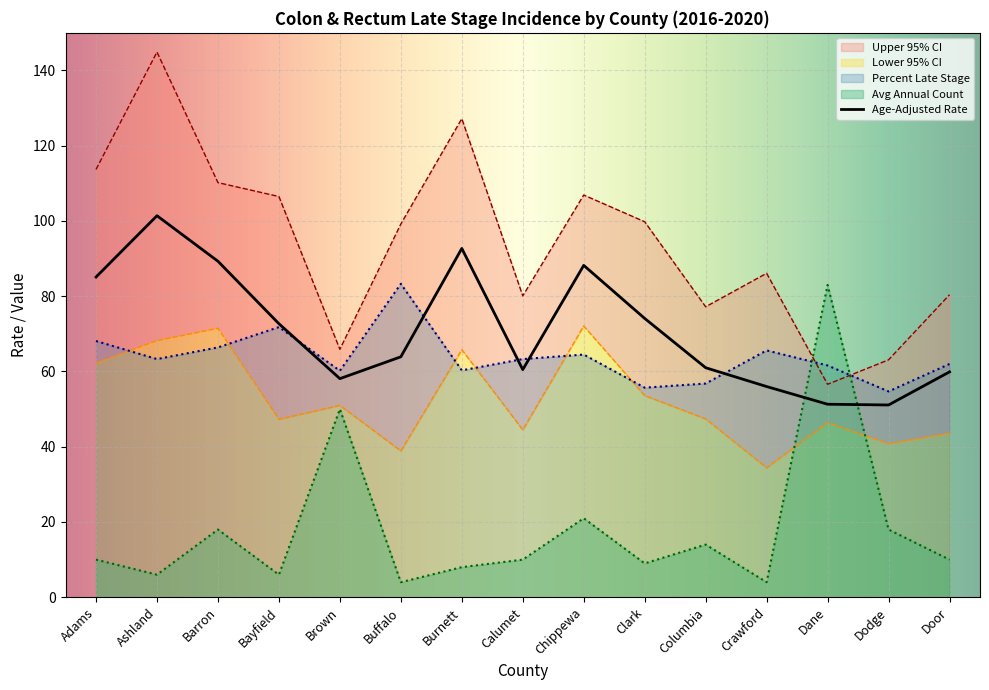

Reading left to right, extract all data points from this chart.

Age-Adjusted Rate: 85.1	101.4	89.3	72.7	58.1	63.9	92.7	60.5	88.2	74.1	61.0	56.0	51.3	51.1	59.9
Upper 95% CI: 113.7	144.9	110.2	106.5	65.9	99.2	127.2	80.1	106.9	99.8	77.2	86.1	56.6	63.1	80.4
Lower 95% CI: 62.2	68.2	71.5	47.3	51.0	38.9	65.8	44.5	72.1	53.6	47.4	34.4	46.4	40.8	43.6
Percent Late Stage: 68.1	63.3	66.4	71.8	60.2	83.3	60.3	63.3	64.5	55.7	56.8	65.6	61.6	54.7	62.0
Avg Annual Count: 10.0	6.0	18.0	6.0	50.0	4.0	8.0	10.0	21.0	9.0	14.0	4.0	83.0	18.0	10.0